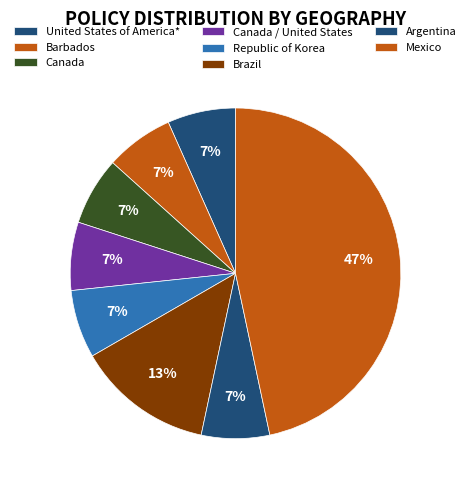

How many slices are in this pie chart?

8